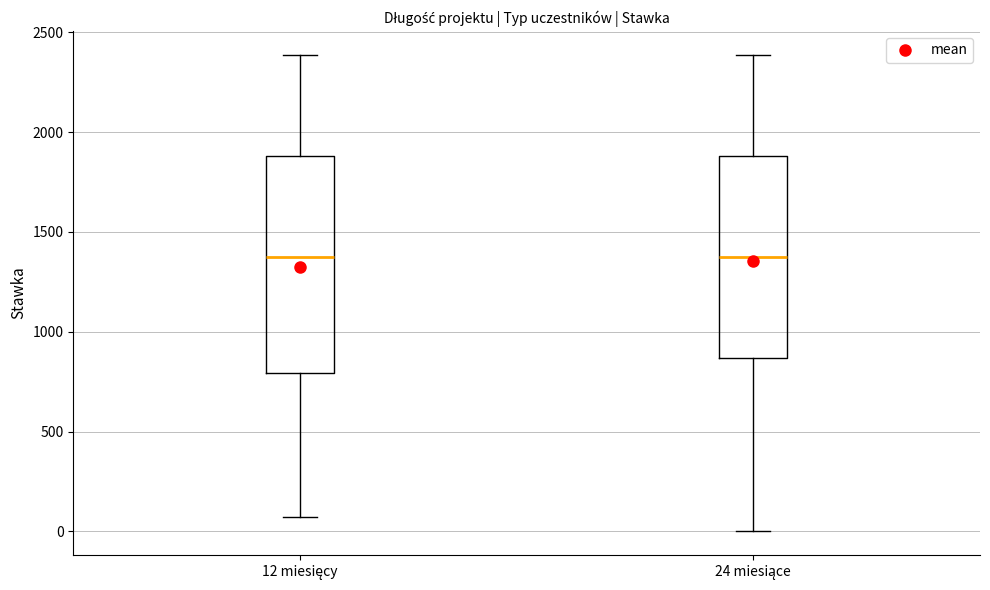

Reading left to right, transcribe this box plot: for each box, give where its median line is, the range the box spans, and where its two whiskers end, as read against the y-axis. The values are not printed on the chart, so give them approximately, as read against the axis.

12 miesięcy: median 1350, box 800 to 1900, whiskers 50 to 2400
24 miesiące: median 1350, box 850 to 1900, whiskers 0 to 2400